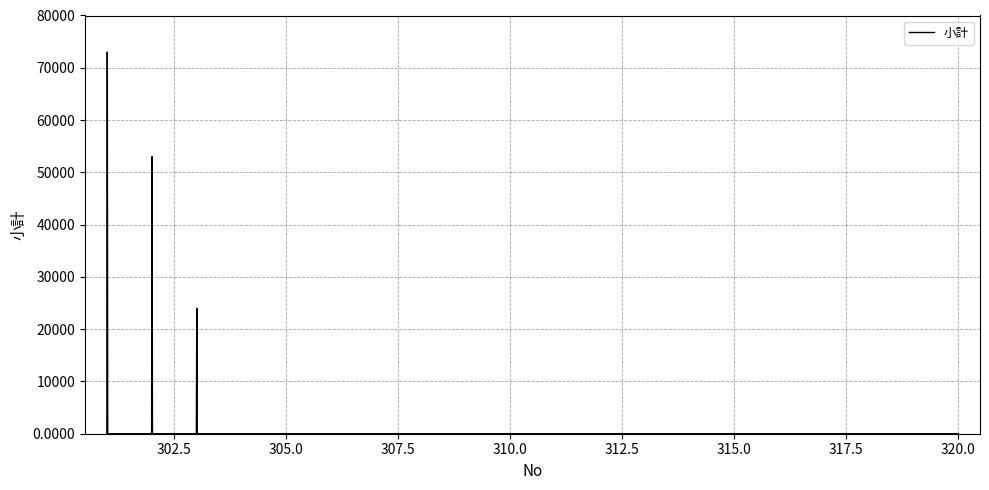

True or false: there are more than 1 points higher than both neighbors.

True